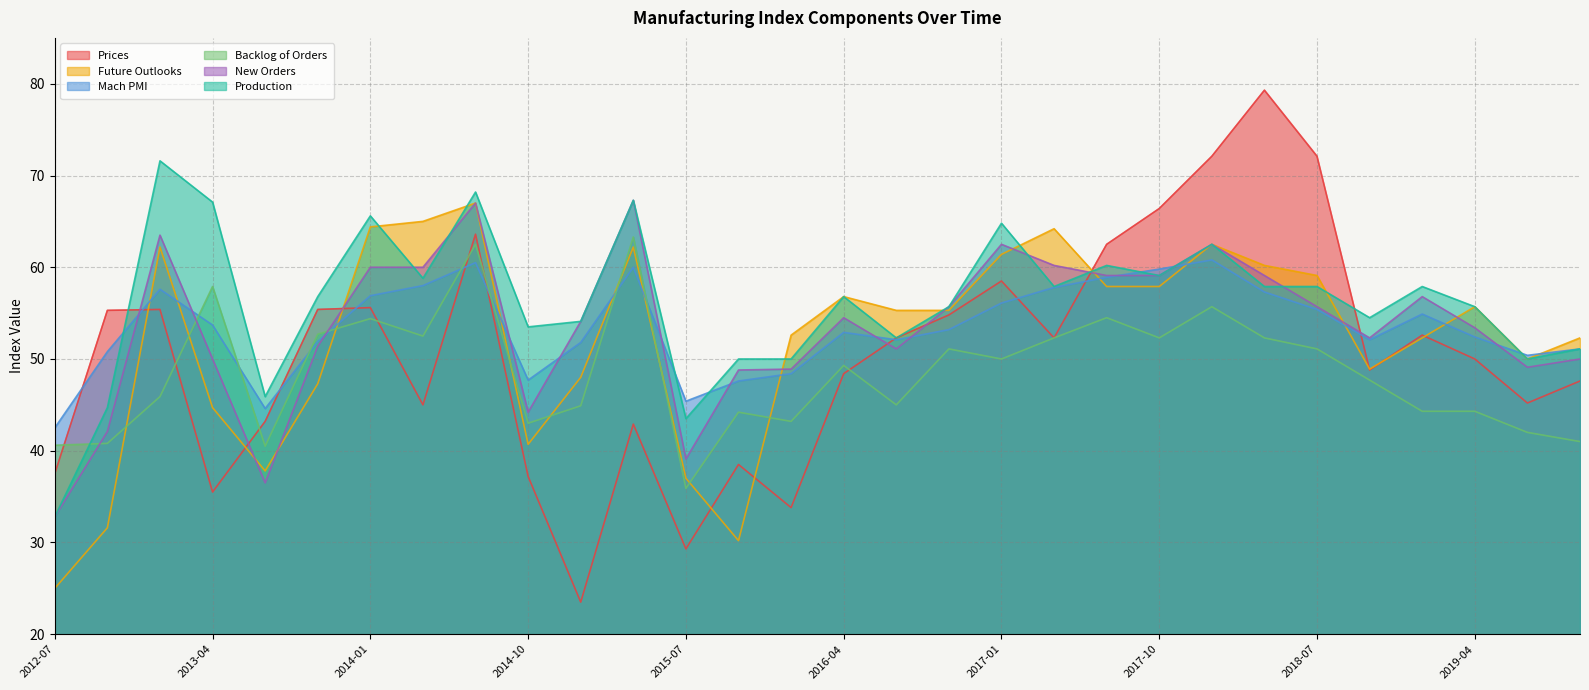

Between 2014-04 and 2017-10, which is larger?

2017-10